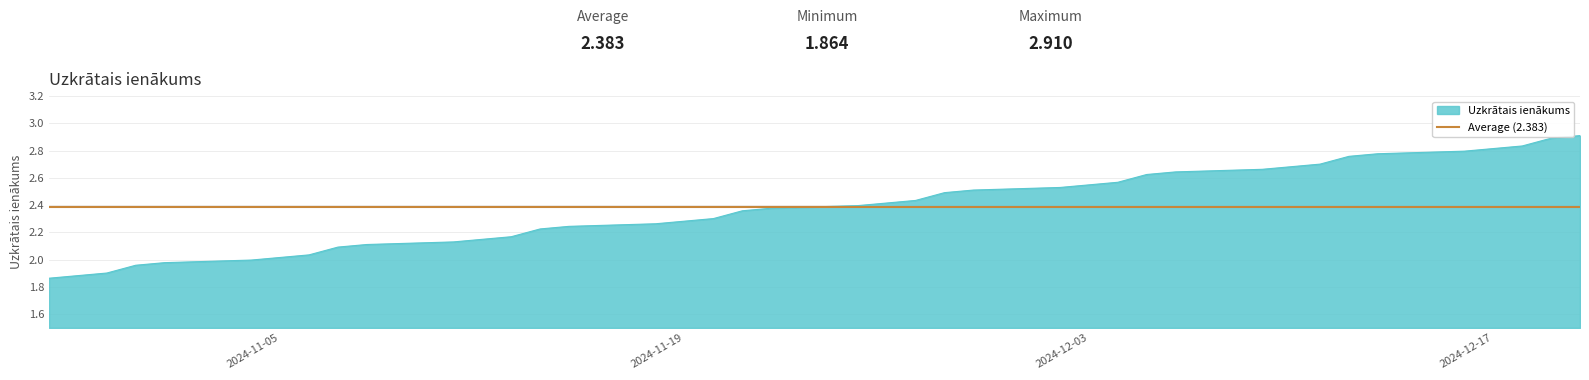

What is the label of the 25th point from the right?

2024-11-18